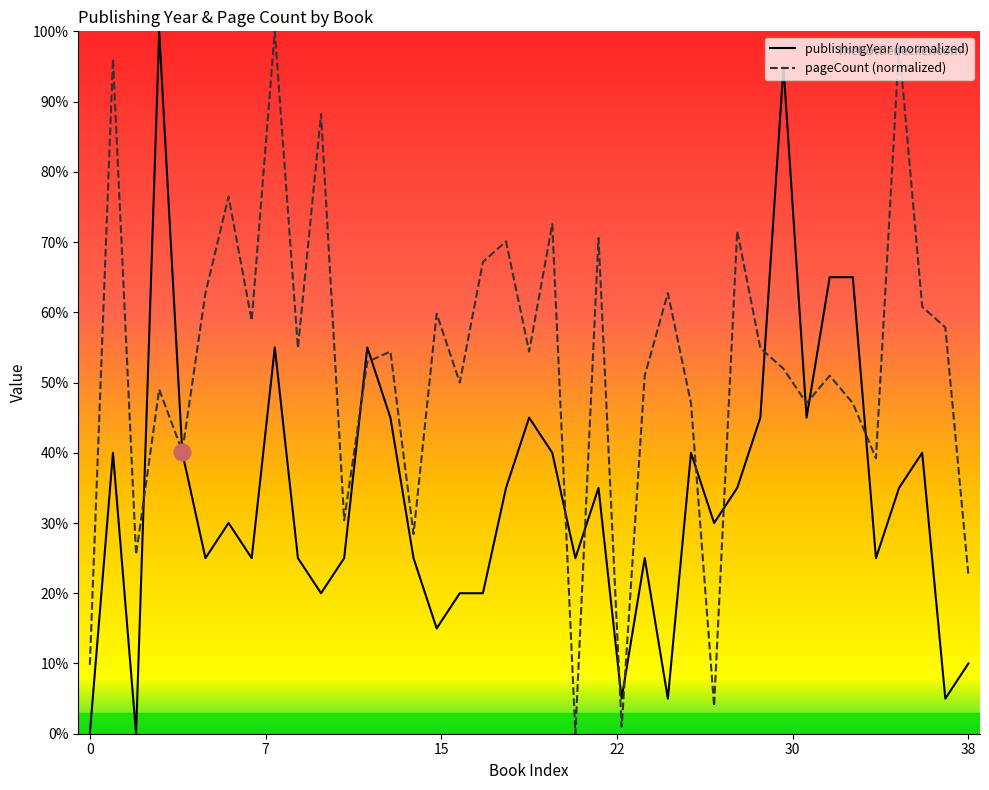

How many lines are shown in the chart?

2